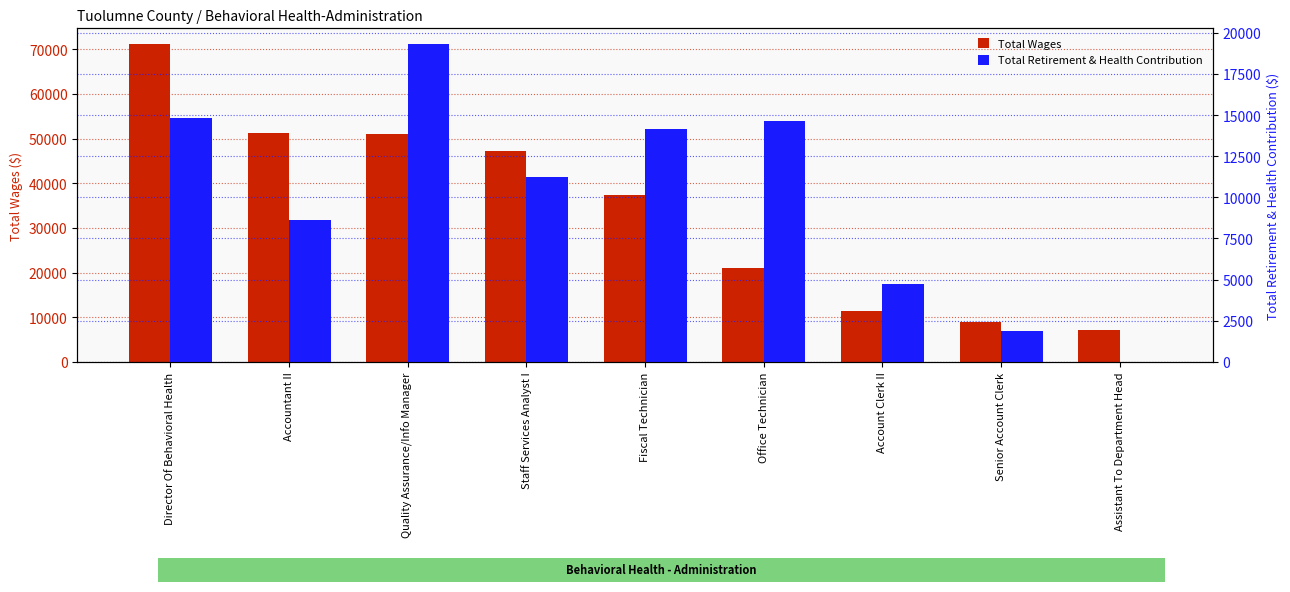

What is the difference between the highest and lowest values at Office Technician?

6343